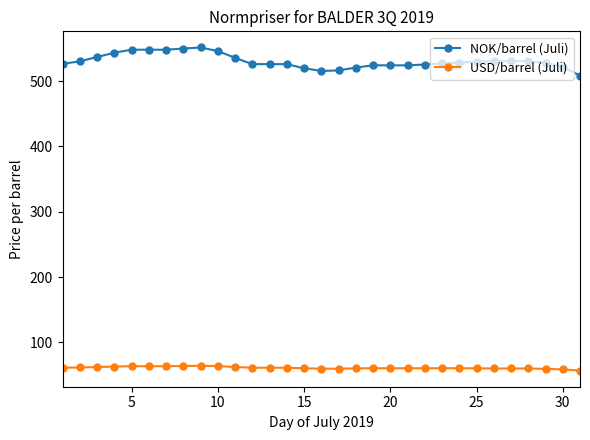

Which series has the largest total across all categories?

NOK/barrel (Juli)